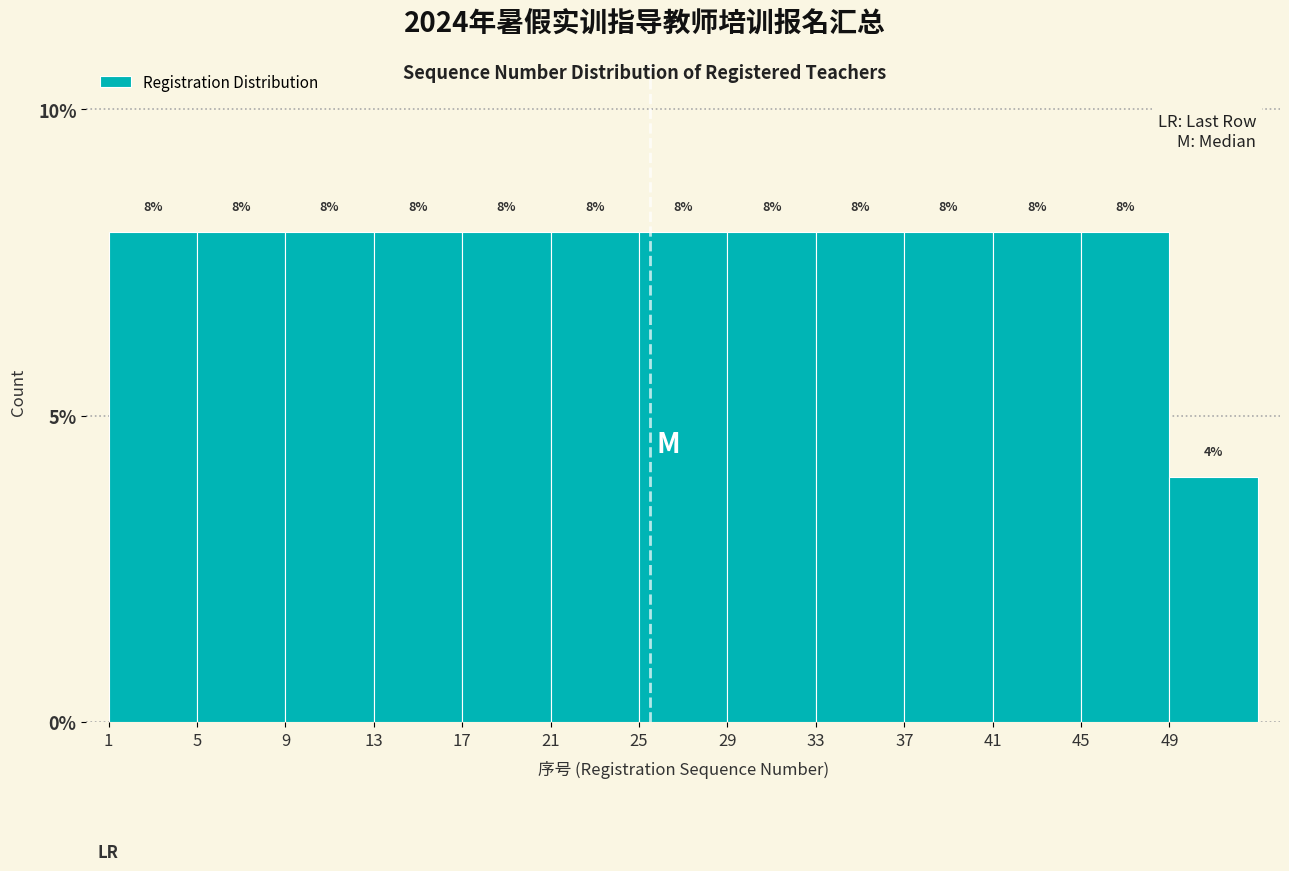

How tall is the bar that spans 37 to 41 on the x-axis?

8